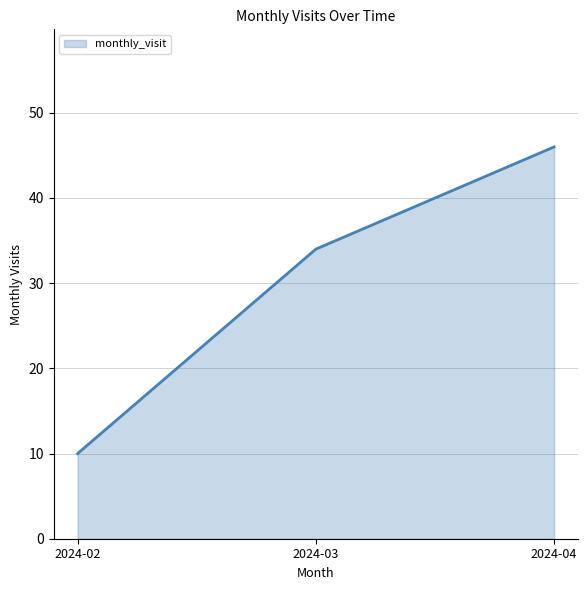

How many lines are shown in the chart?

1